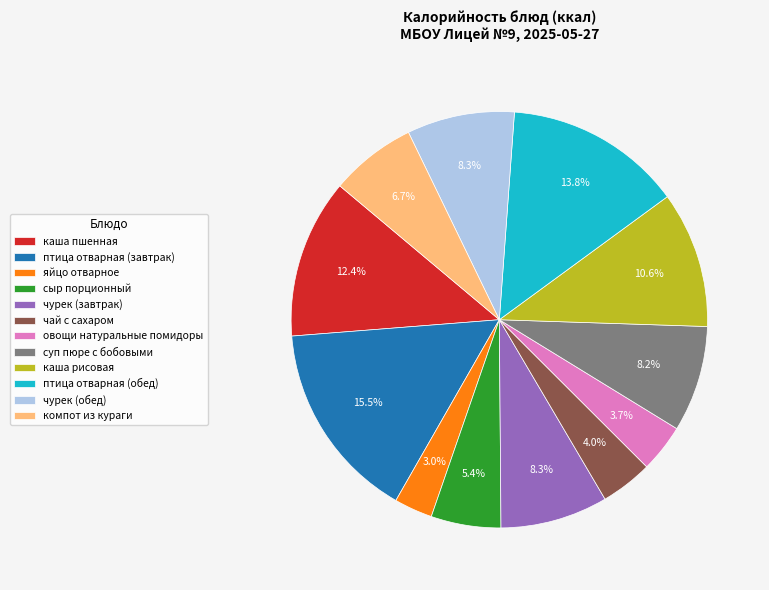

To the nearest percent, what percentage of the pie is каша пшенная?

12%